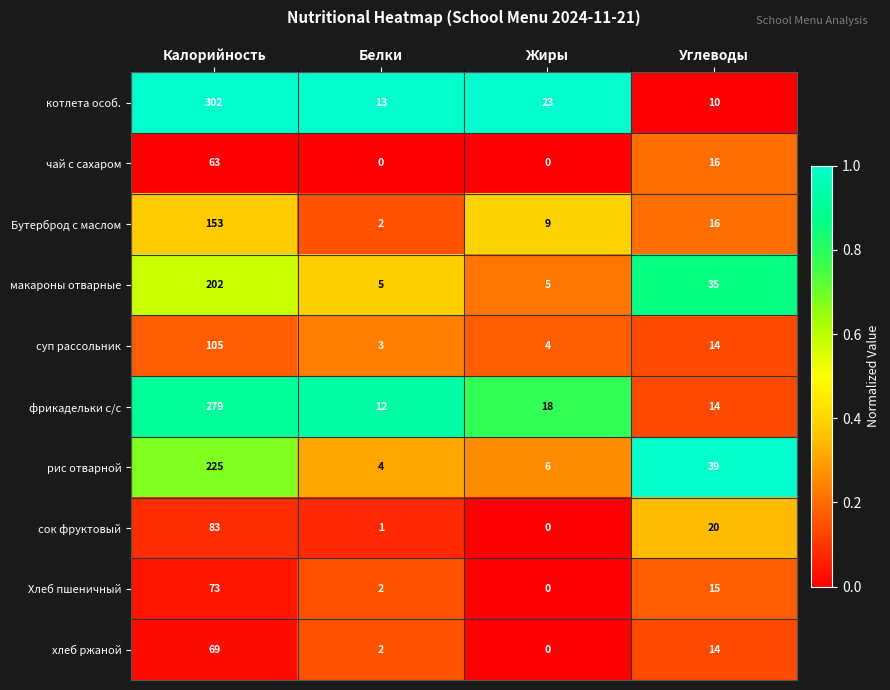

What is the spread (max minus min) of values at Калорийность?

239